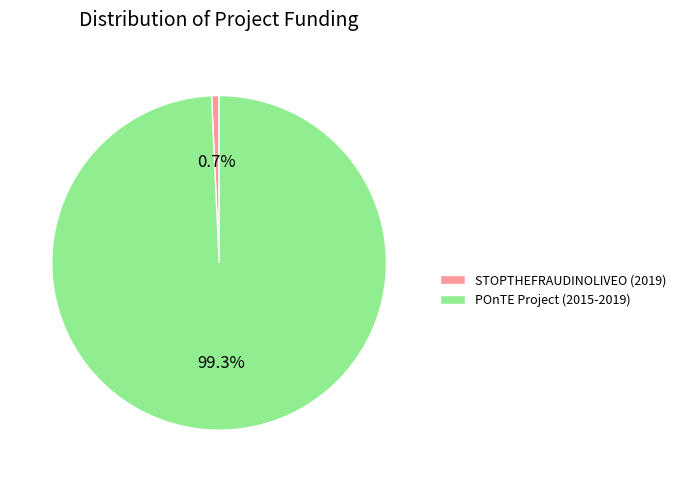

Which slice is the largest?

POnTE Project (2015-2019)